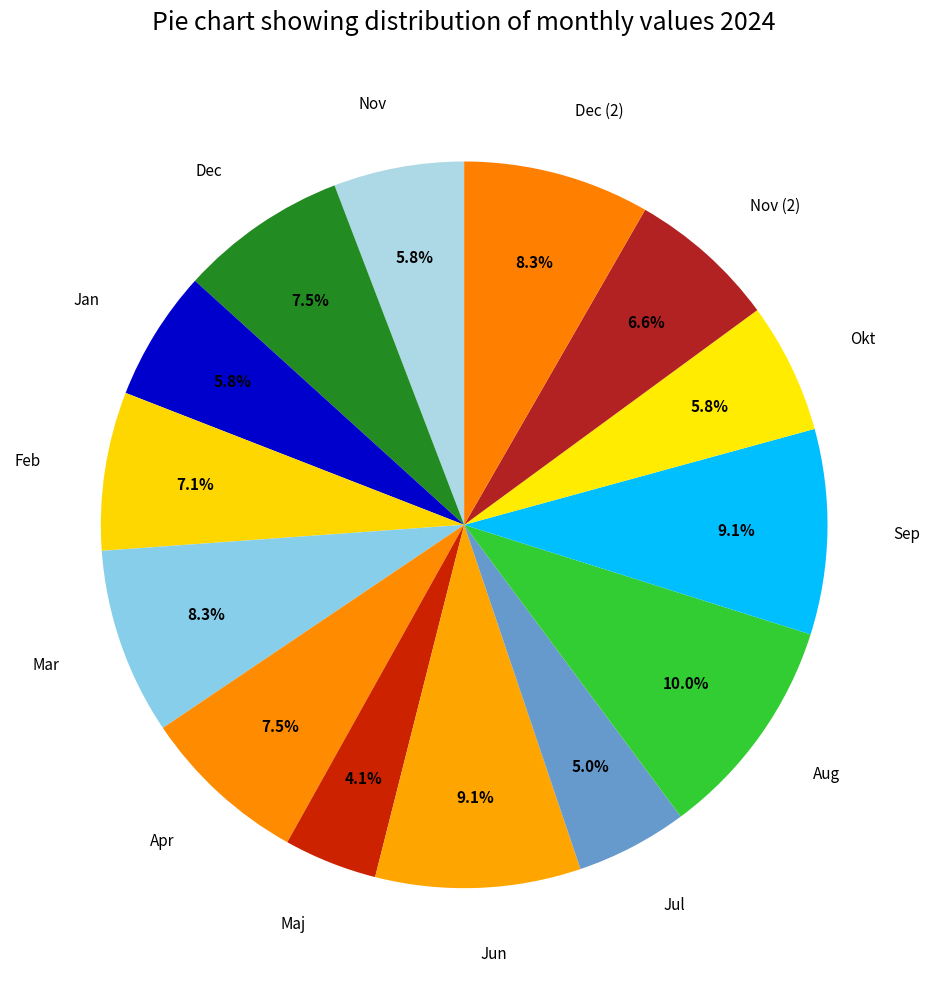

Between Jan and Dec, which is larger?

Dec